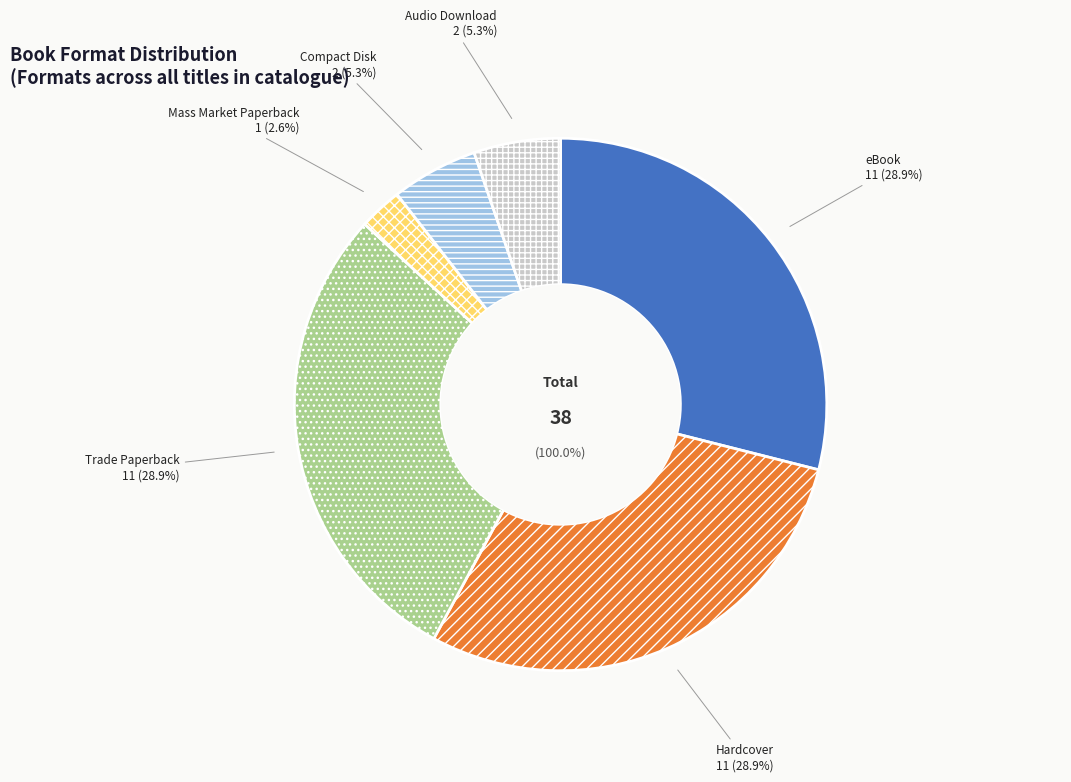

Which category has the biggest portion of the pie?

Hardcover